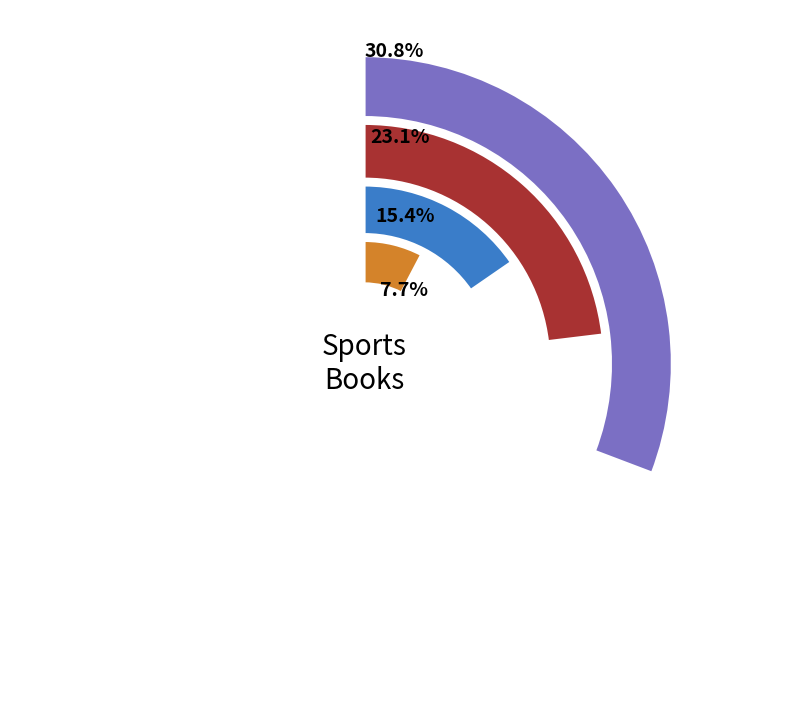

Does any single category account for the majority?

No